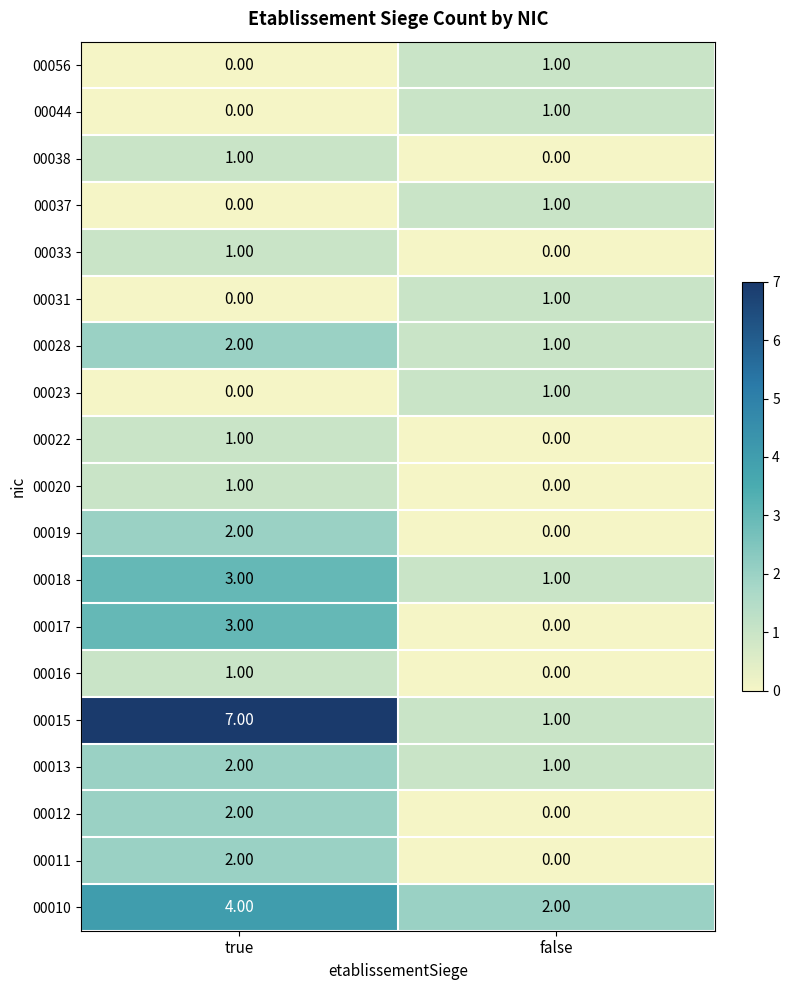

Which series has the largest total across all categories?

00015